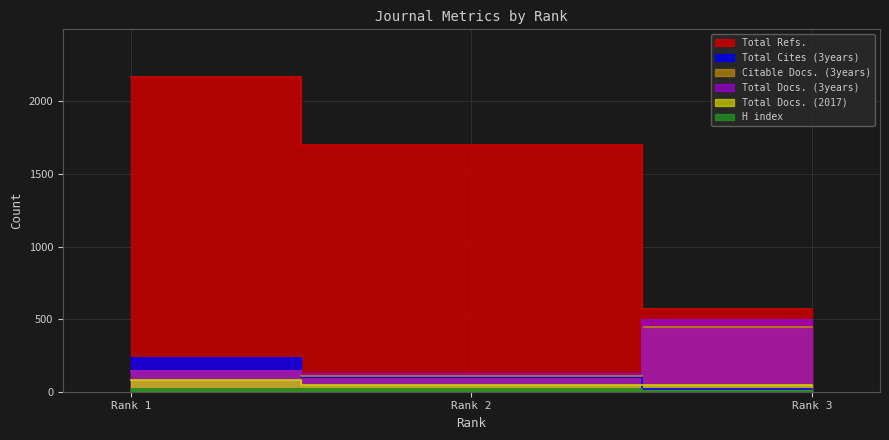

The Total Refs. series shows 2171 at Rank 1. True or false?

True